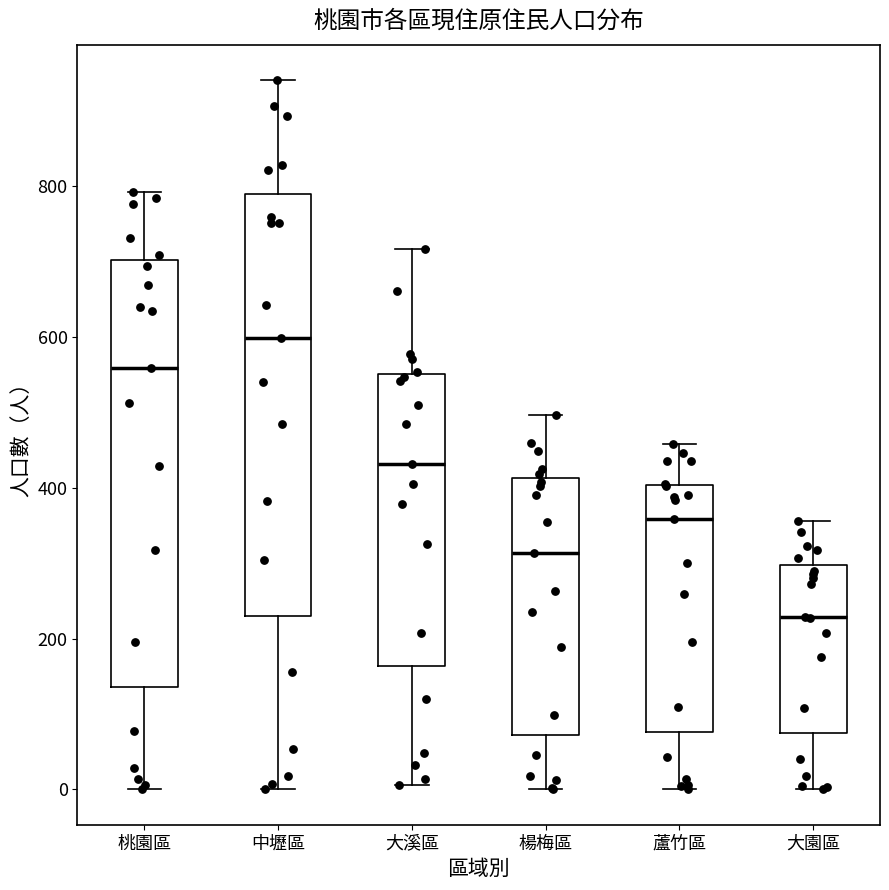

Which box has the lowest median line?

大園區